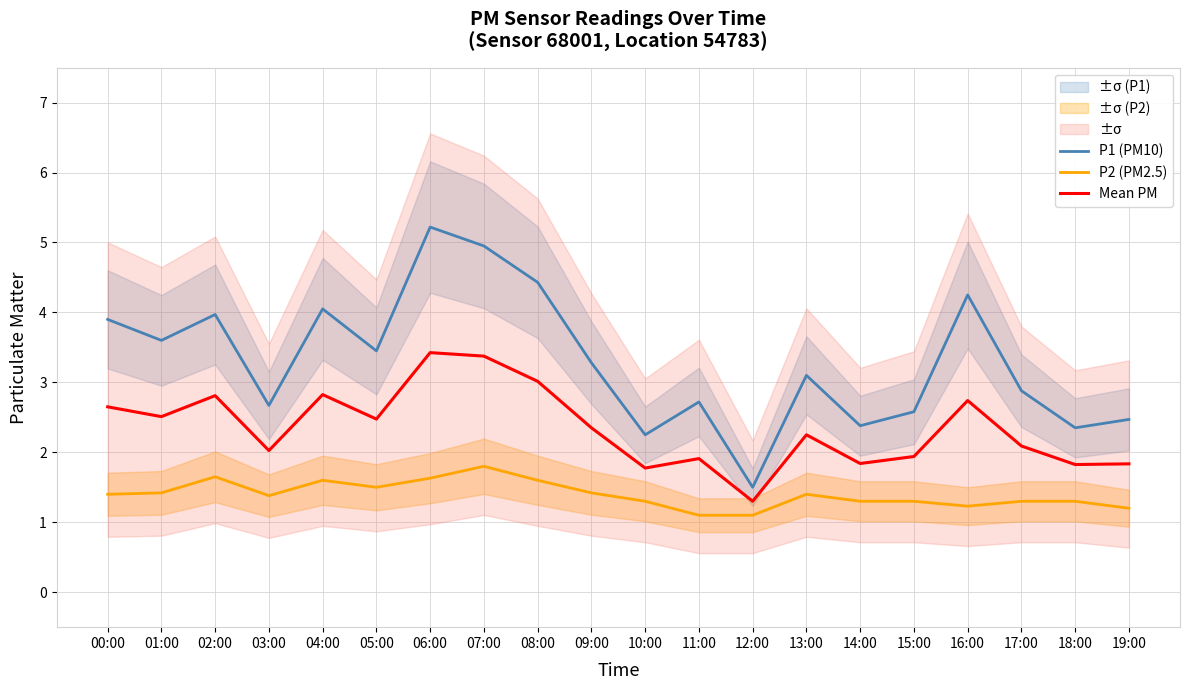

Is it true that Mean PM equals 2.8 at 04:00?

True